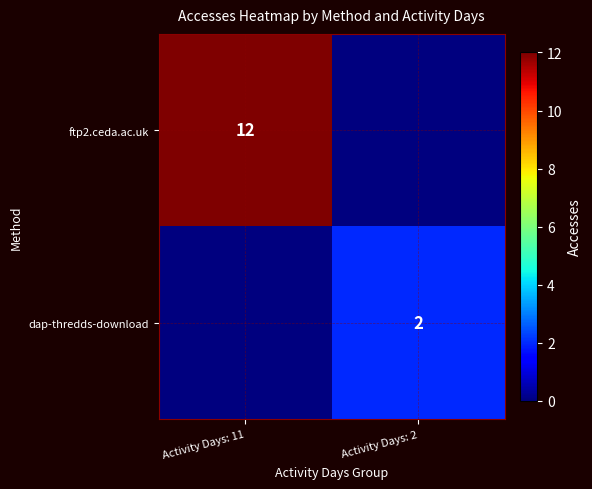

Is the value of ftp2.ceda.ac.uk at Activity Days: 11 greater than the value of dap-thredds-download at Activity Days: 2?

Yes